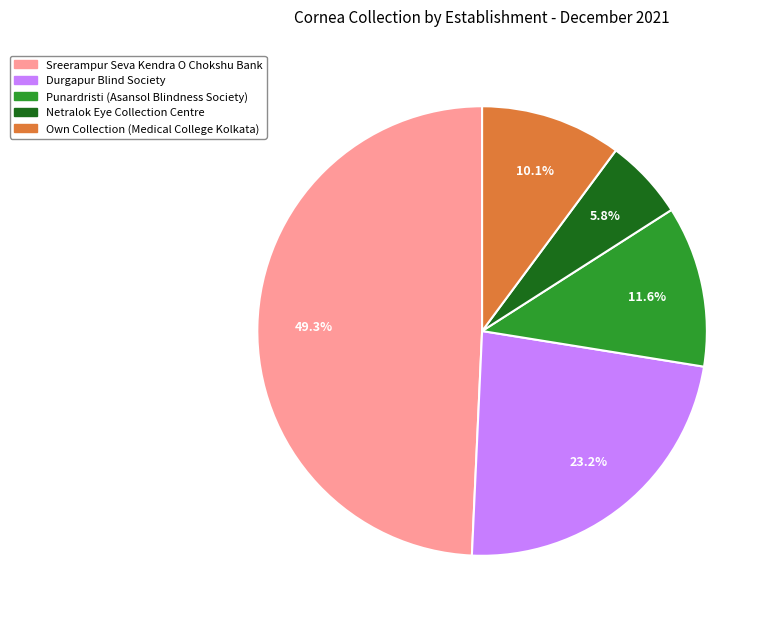

What is the total percentage of Punardristi (Asansol Blindness Society) and Durgapur Blind Society?

34.8%